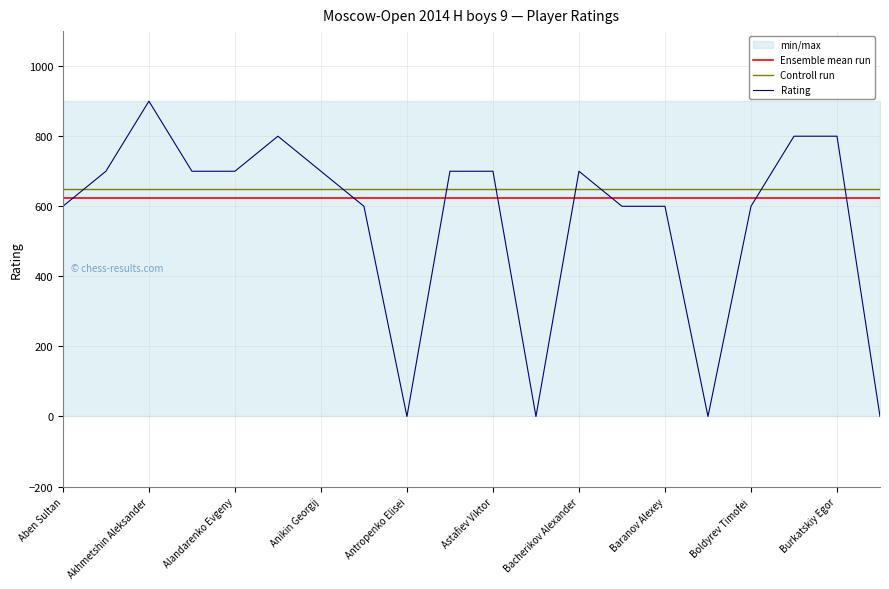

True or false: Controll run has more than 1 interior local peaks.

False